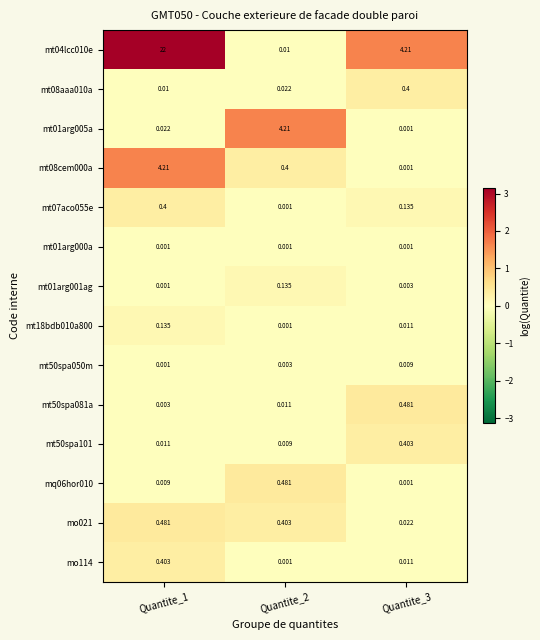

Between Quantite_2 and Quantite_3, which series saw the biggest shift?

mt01arg005a